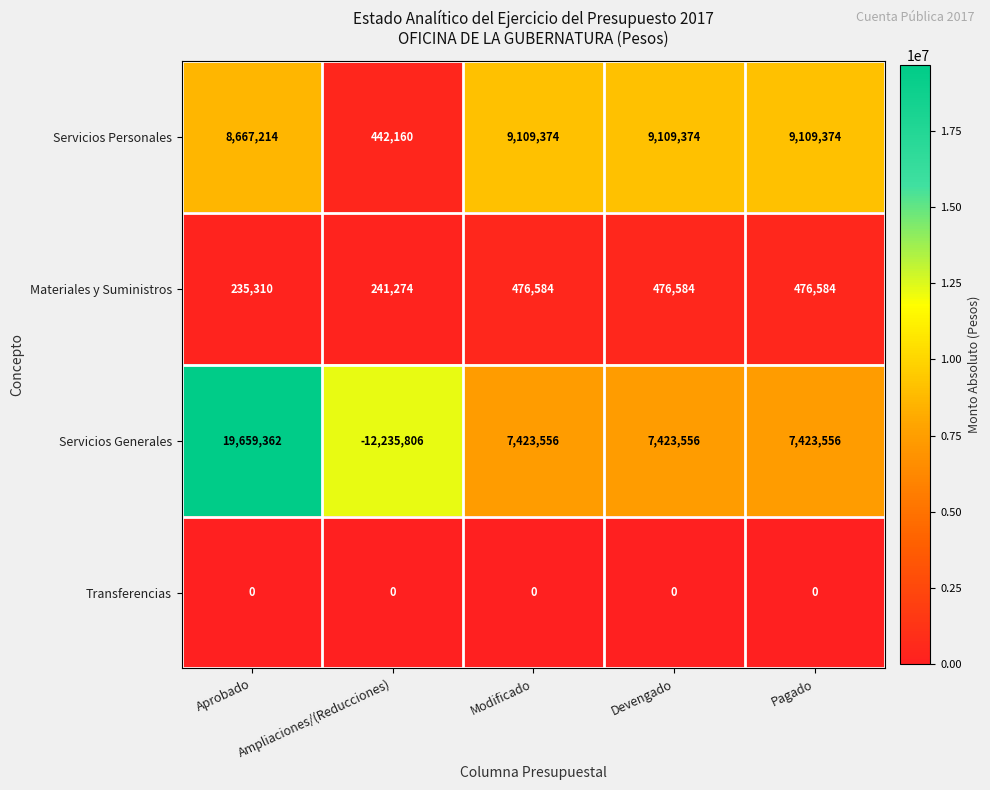

What is the lowest value of the Servicios Personales series?

442160